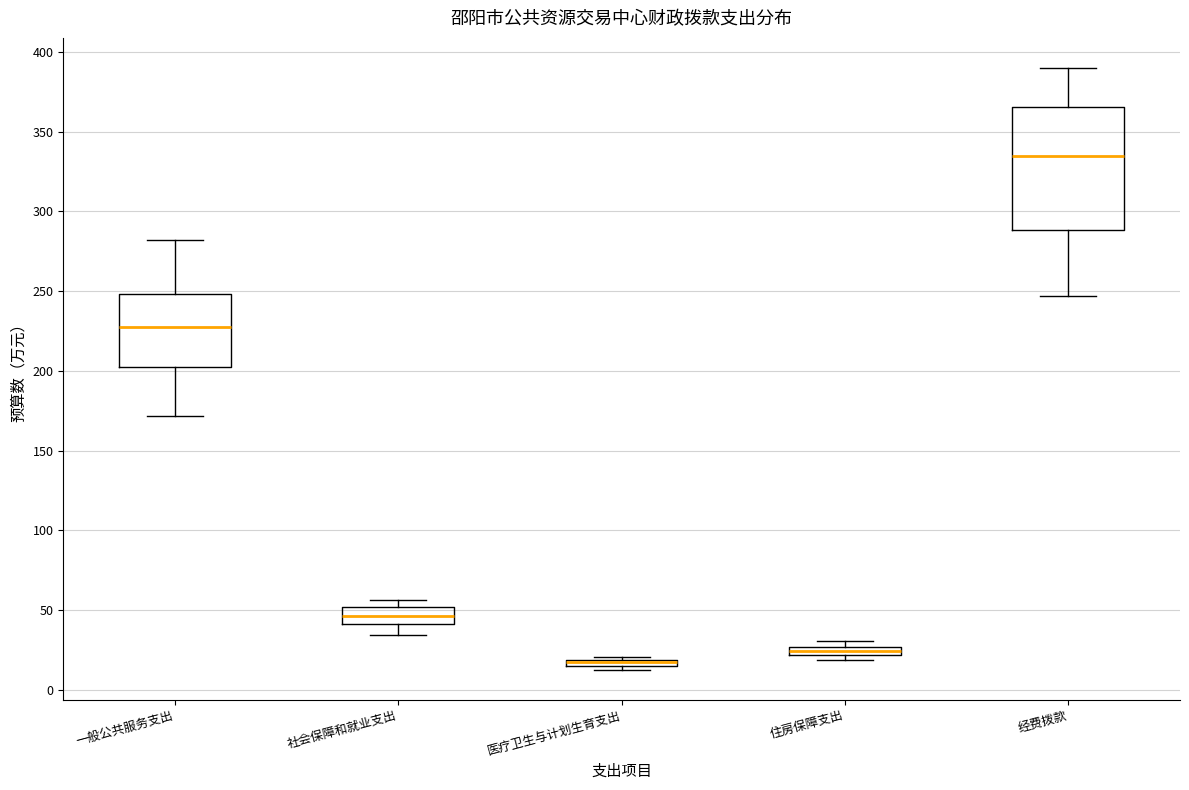

Where does the lower whisker of the box for 一般公共服务支出 end on the y-axis? The values are not printed on the chart, so give them approximately, as read against the axis.

170